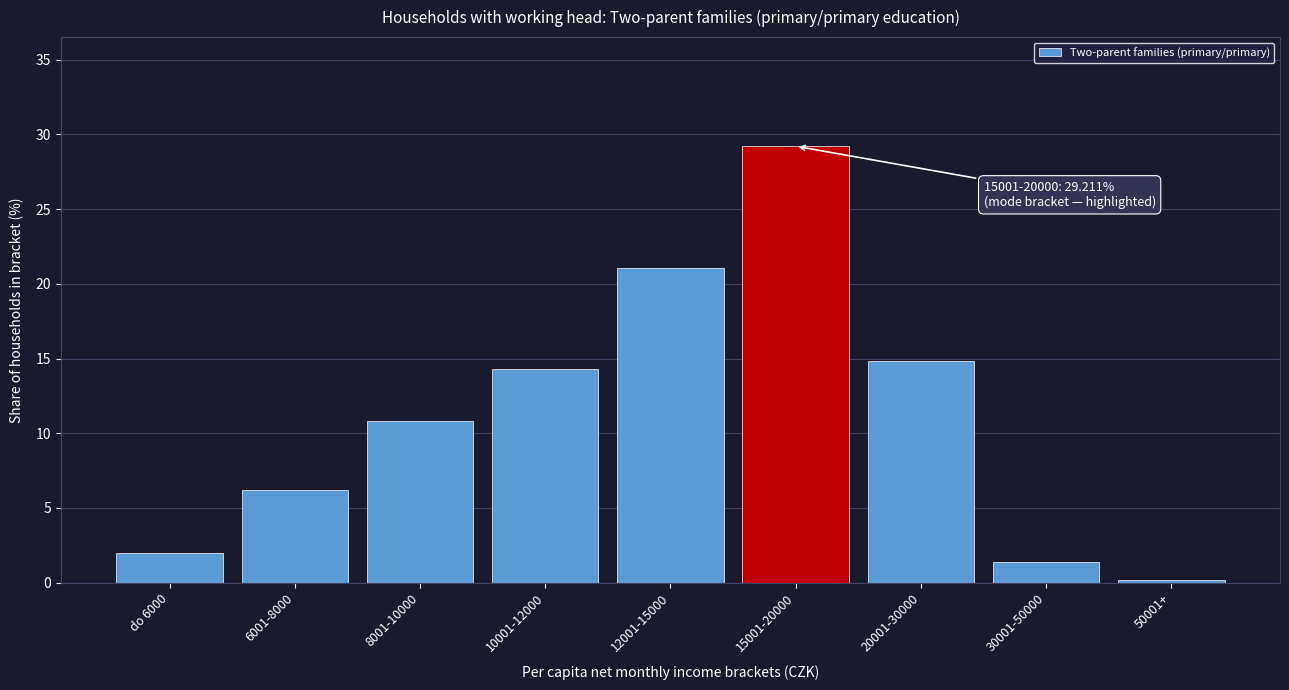

Reading right to left, extract all data points from this chart.

0.2	1.4	14.9	29.2	21.1	14.3	10.8	6.2	2.0